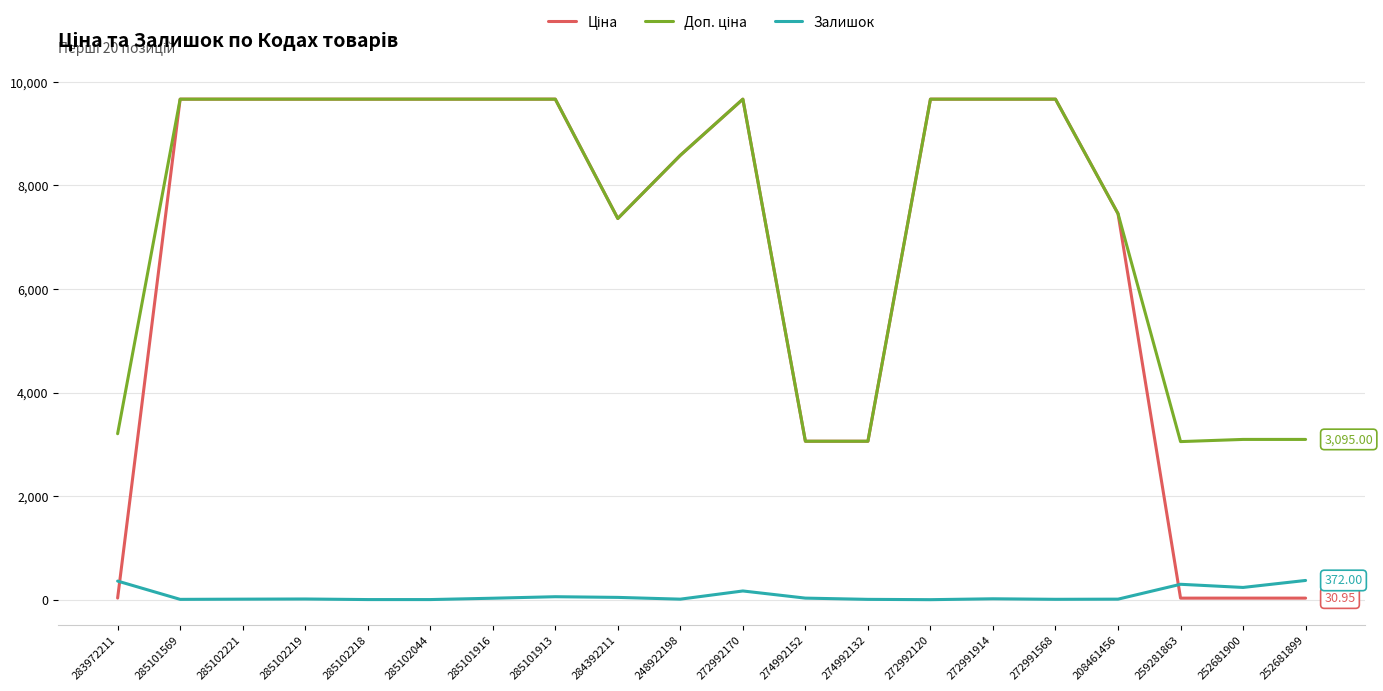

What is the sum of all Ціна values?

135950.2